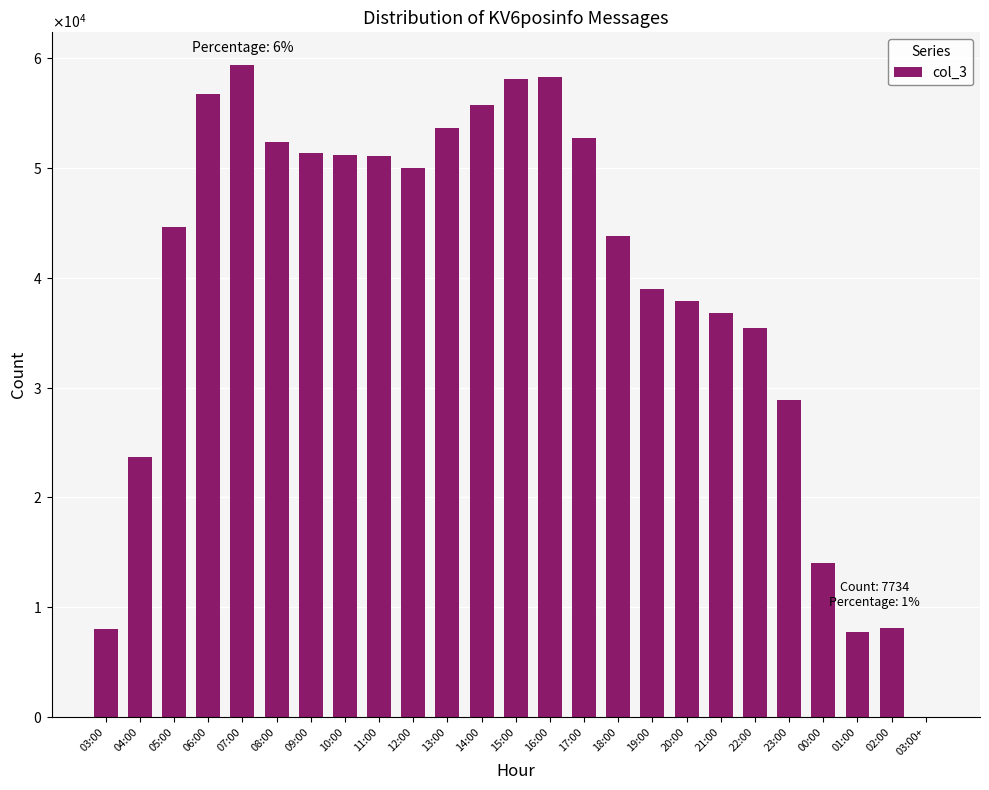

The chart shows a value of 76497 at 13:00. True or false?

False